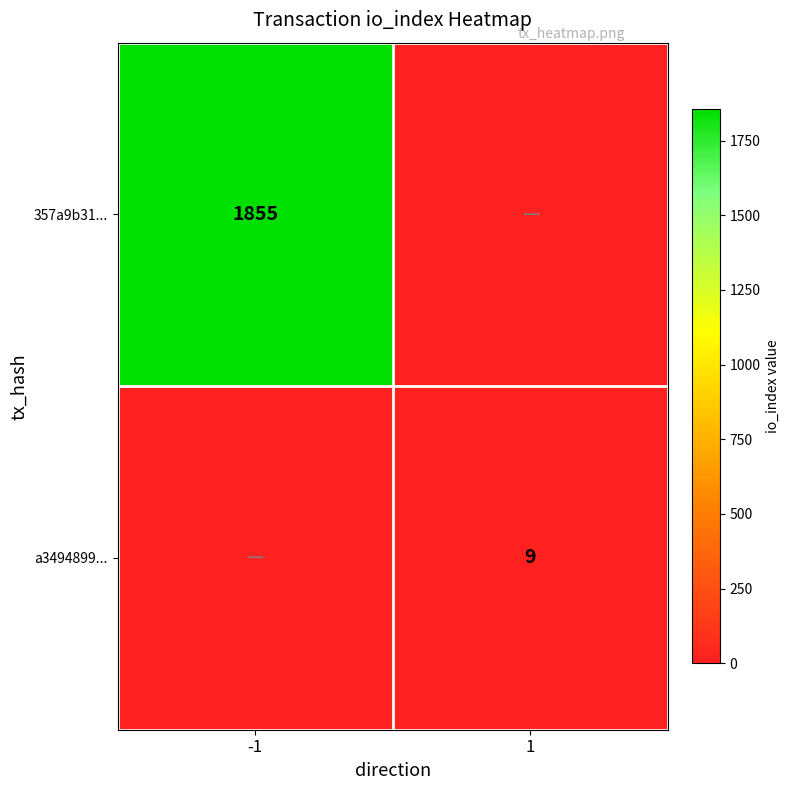

Is it true that a3494899... equals 5 at 1?

False